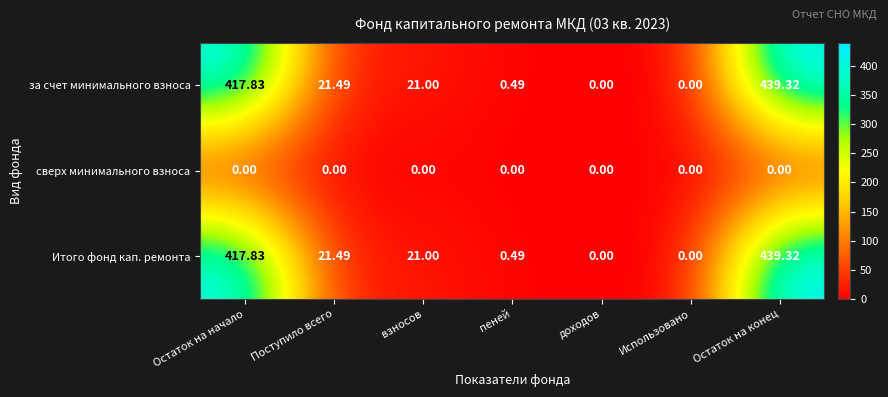

At which label does за счет минимального взноса reach its peak?

Остаток на конец